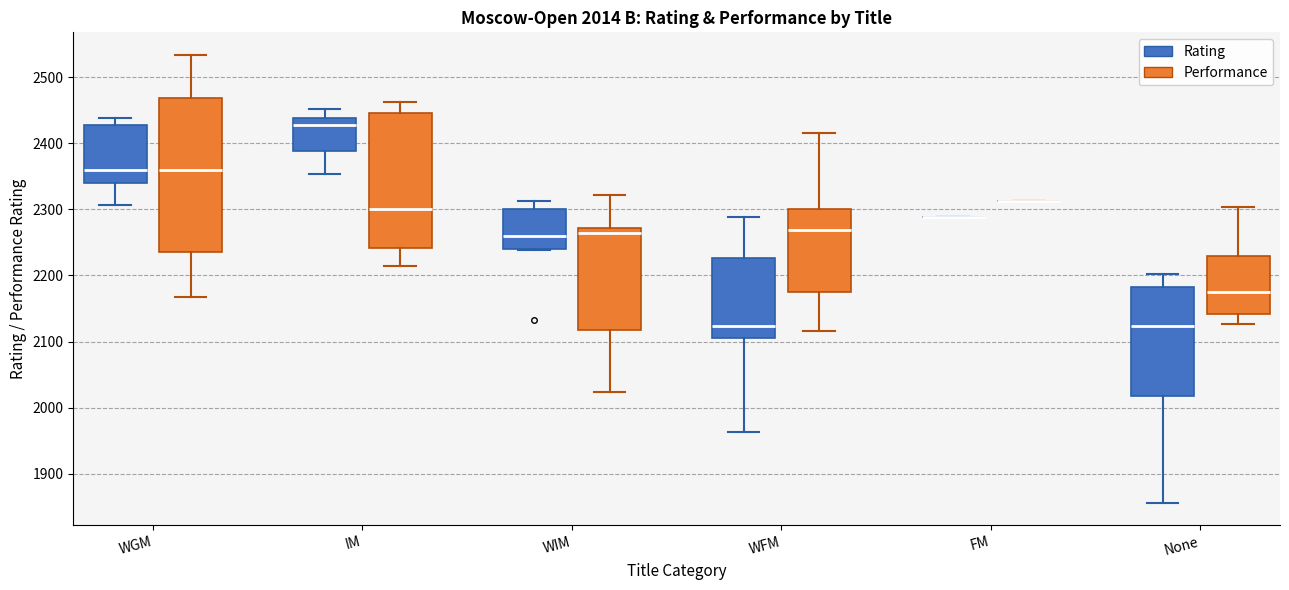

Comparing the boxes themselves (not the whiskers), which one is the tallest?

WGM (Performance)